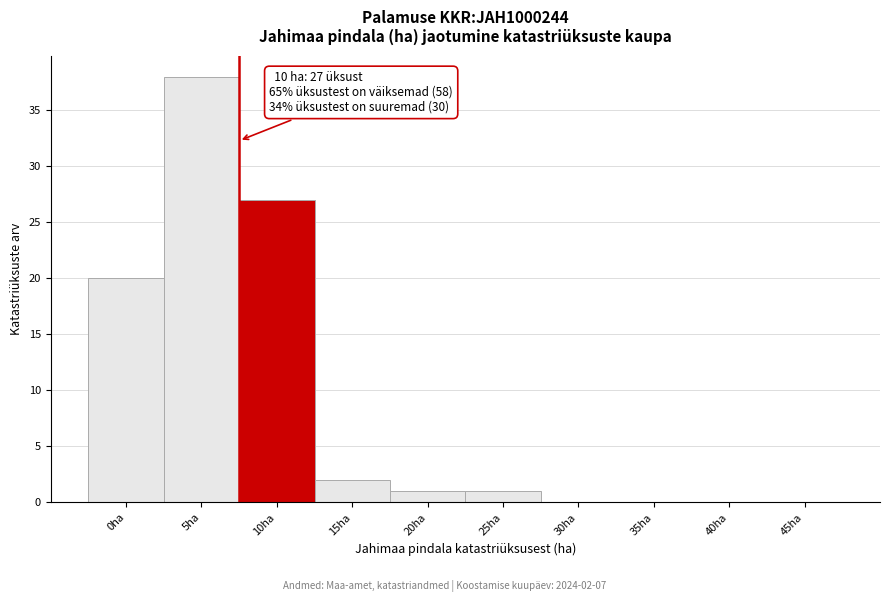

Reading left to right, list all the values displayed in this chart.

0ha=20	5ha=38	10ha=27	15ha=2	20ha=1	25ha=1	30ha=0	35ha=0	40ha=0	45ha=0